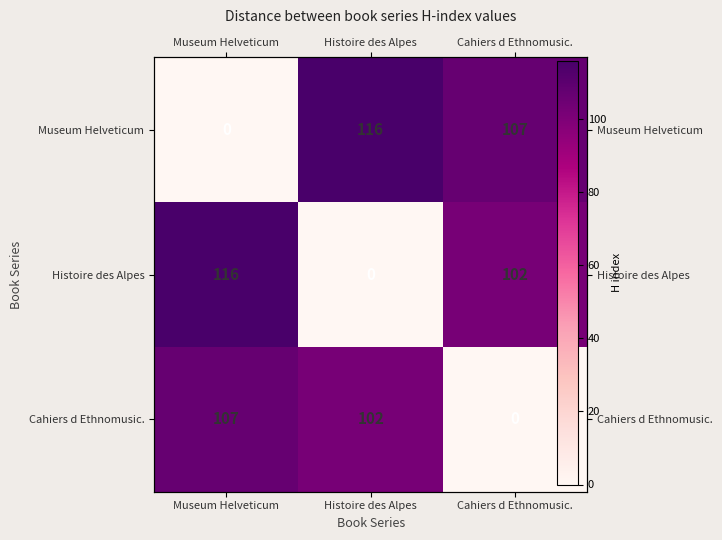

What is the sum of the Museum Helveticum values at Histoire des Alpes and Cahiers d Ethnomusic.?

223